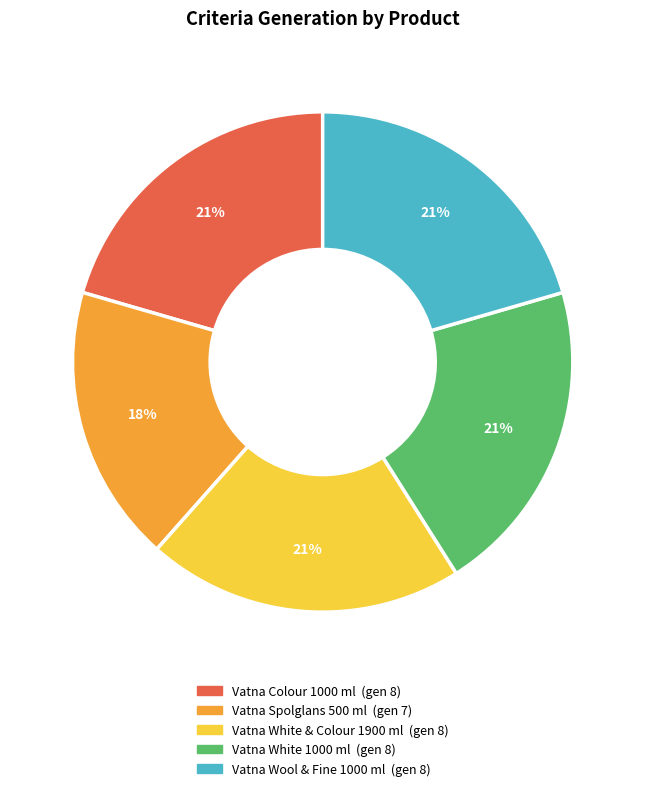

What percentage is the Vatna Wool & Fine 1000 ml slice, to the nearest percent?

21%